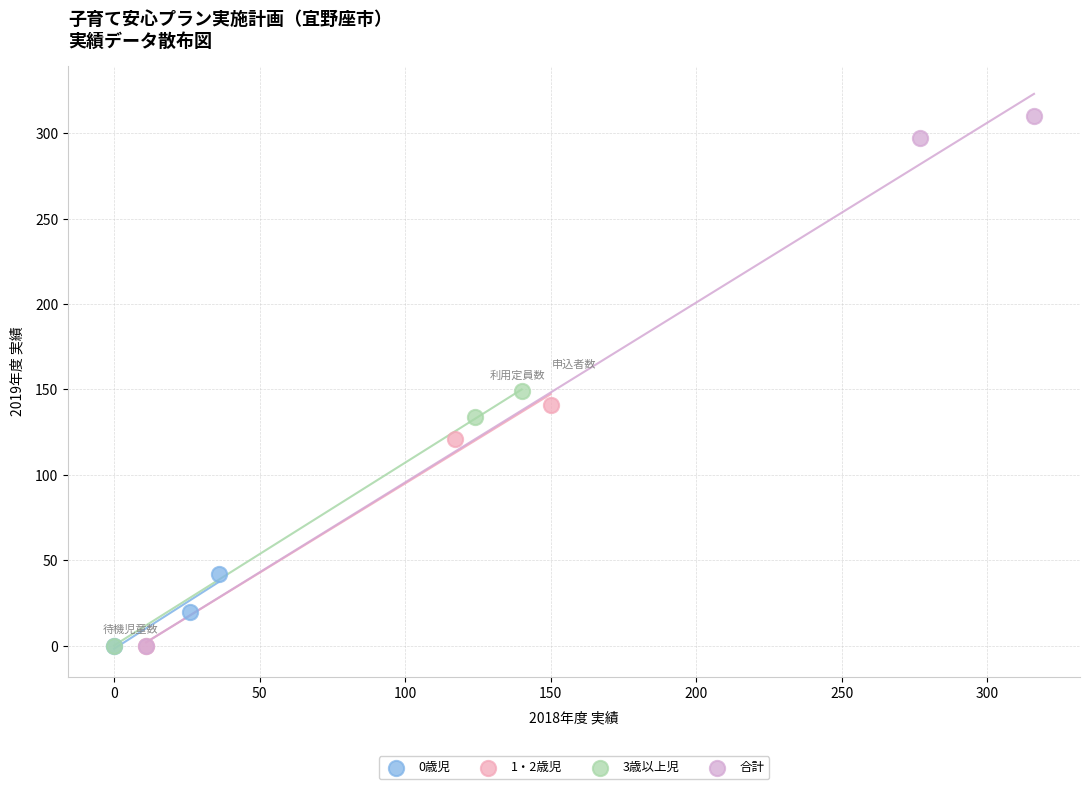

Which series contains the highest Y value?

合計